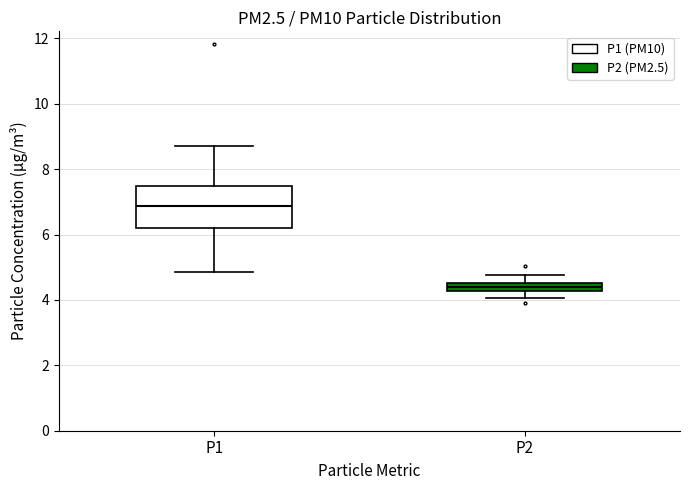

Comparing the boxes themselves (not the whiskers), which one is the tallest?

P1